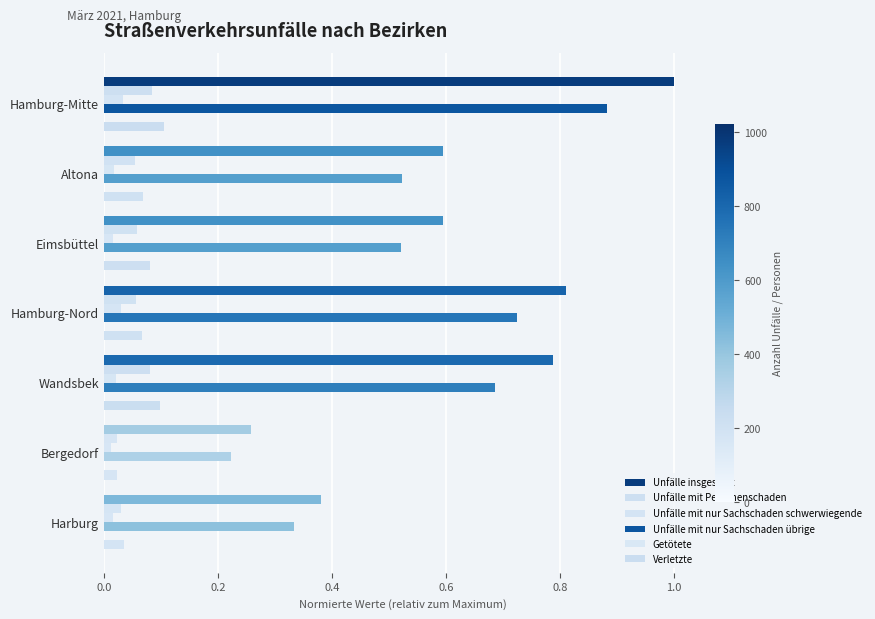

Reading left to right, extract all data points from this chart.

Unfälle insgesamt: 1.0	0.6	0.6	0.8	0.8	0.3	0.4
Unfälle mit Personenschaden: 0.1	0.1	0.1	0.1	0.1	0.0	0.0
Unfälle mit nur Sachschaden schwerwiegende: 0.0	0.0	0.0	0.0	0.0	0.0	0.0
Unfälle mit nur Sachschaden übrige: 0.9	0.5	0.5	0.7	0.7	0.2	0.3
Getötete: 0.0	0.0	0.0	0.0	0.0	0.0	0.0
Verletzte: 0.1	0.1	0.1	0.1	0.1	0.0	0.0